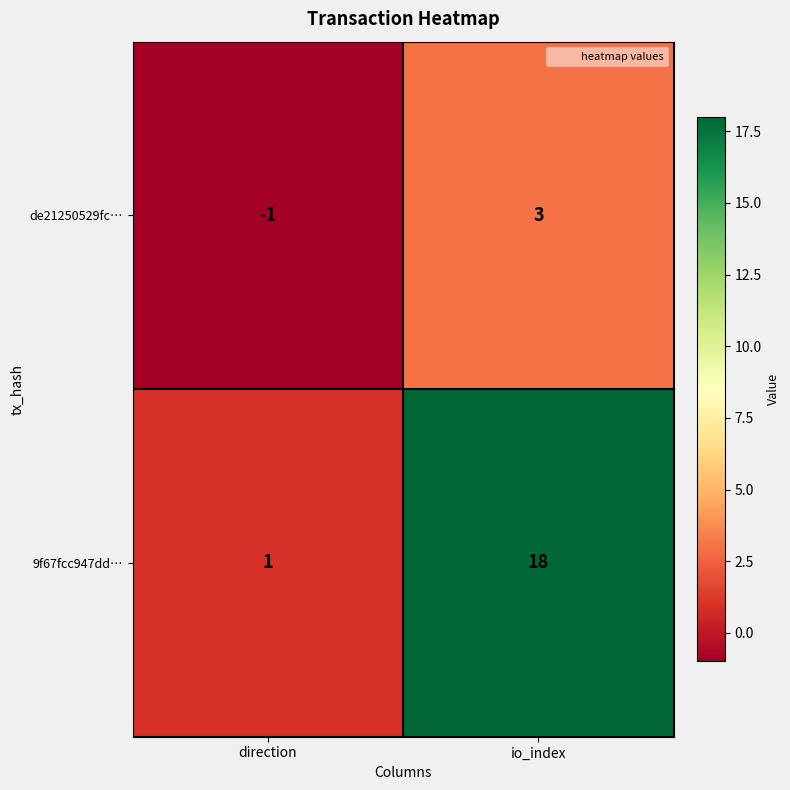

True or false: de21250529fc… has a value of 3 at io_index.

True